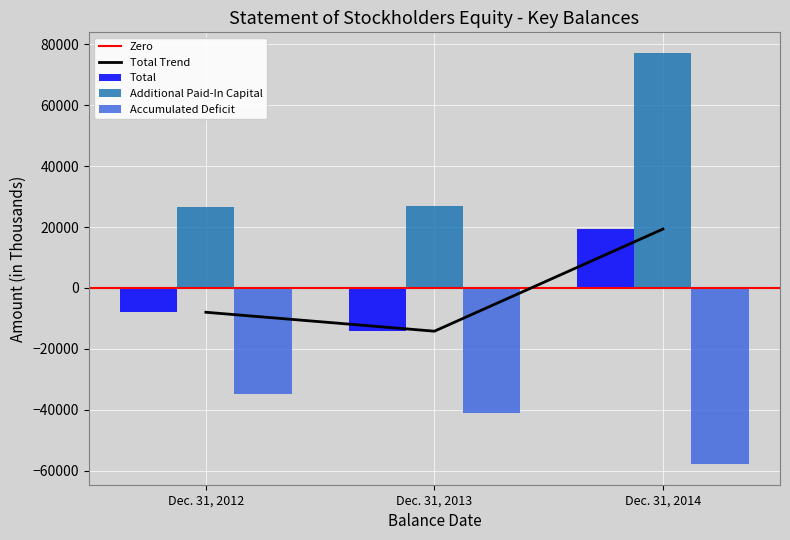

The value of Accumulated Deficit at Dec. 31, 2014 is -57819. True or false?

True